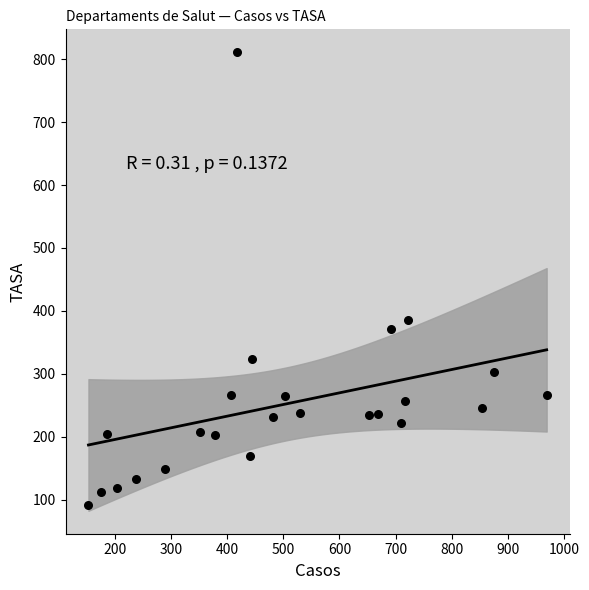

What Y value in the scatter plot is closest to 451?

385